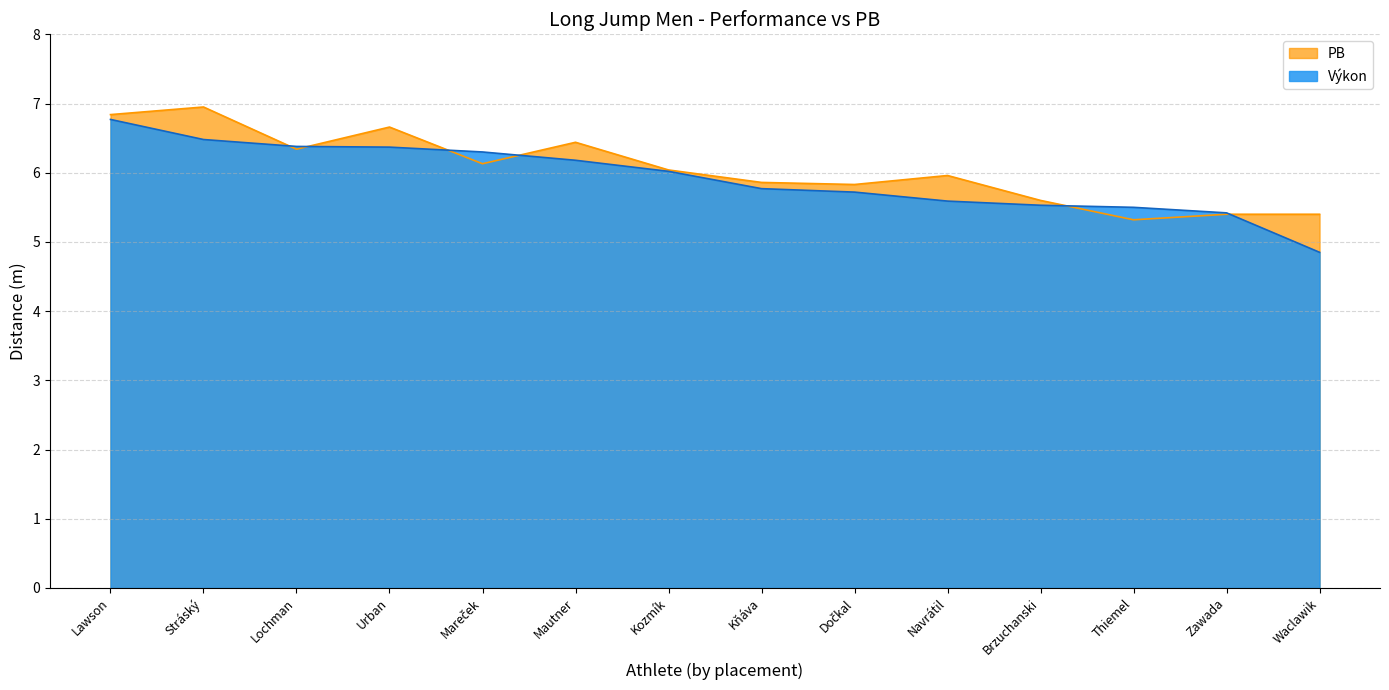

Reading right to left, transcribe all the data shown in this chart.

Výkon: 4.8	5.4	5.5	5.5	5.6	5.7	5.8	6.0	6.2	6.3	6.4	6.4	6.5	6.8
PB: 5.4	5.4	5.3	5.6	6.0	5.8	5.9	6.0	6.4	6.1	6.7	6.3	7.0	6.8